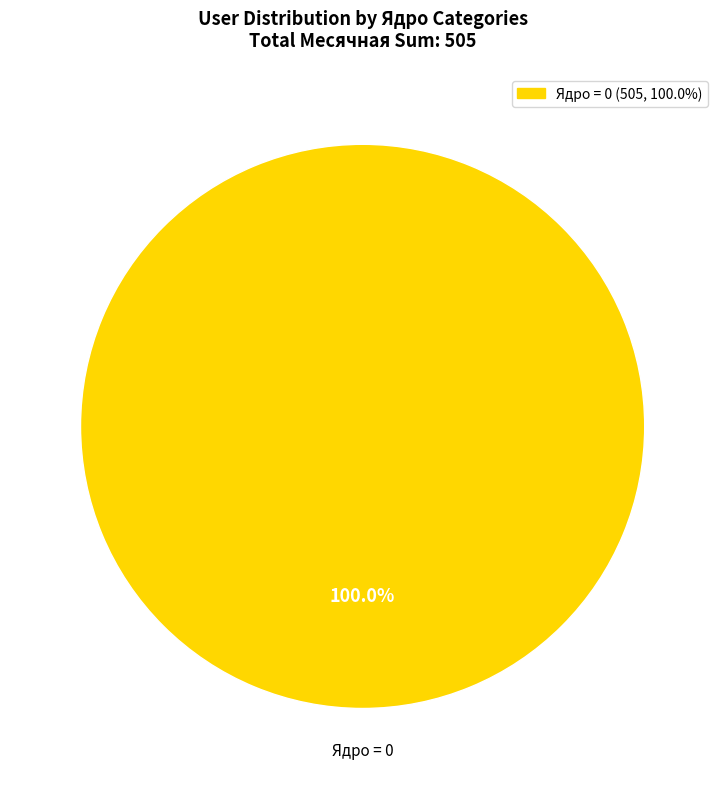

Is there a majority slice in this chart?

Yes